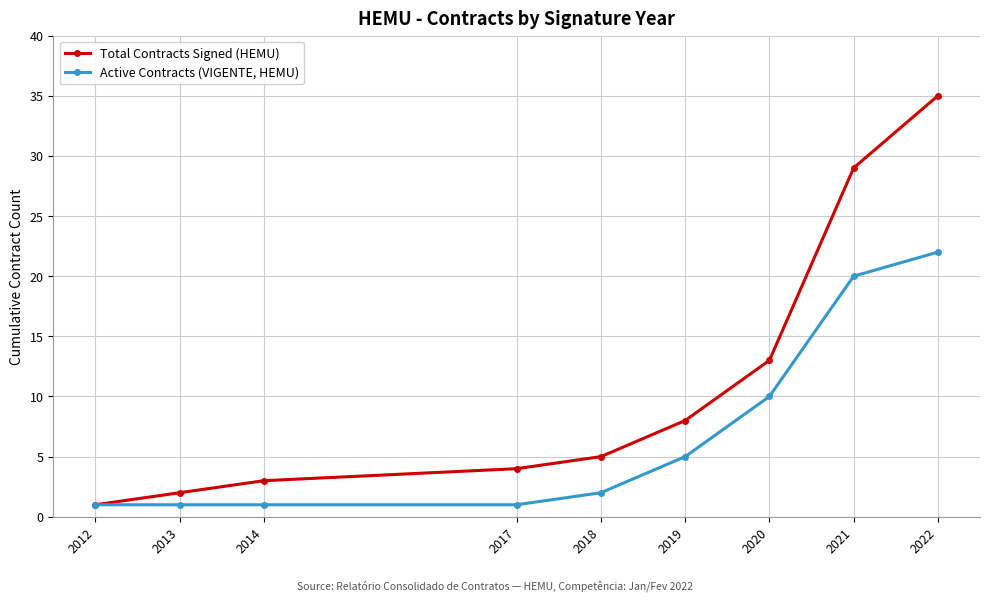

What is the spread (max minus min) of values at 2019?

3